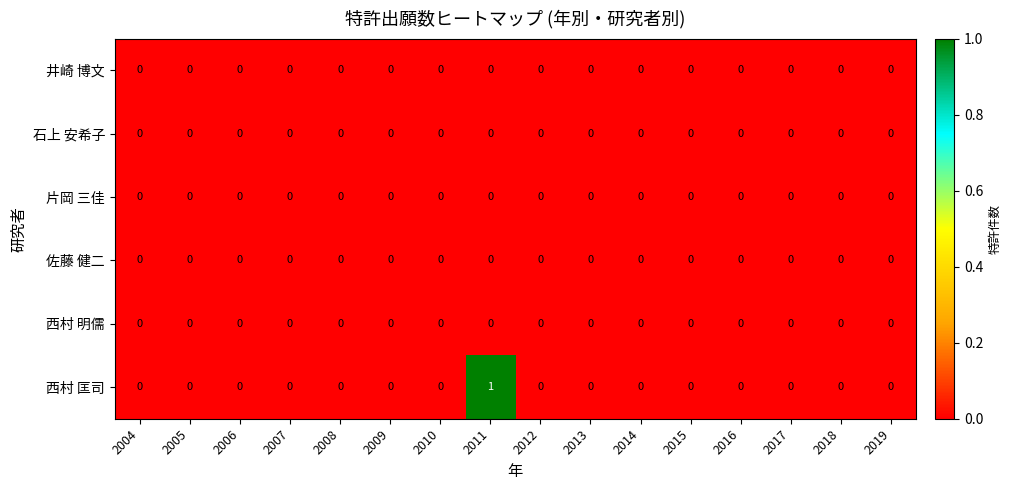

How many data points does each series have?

16